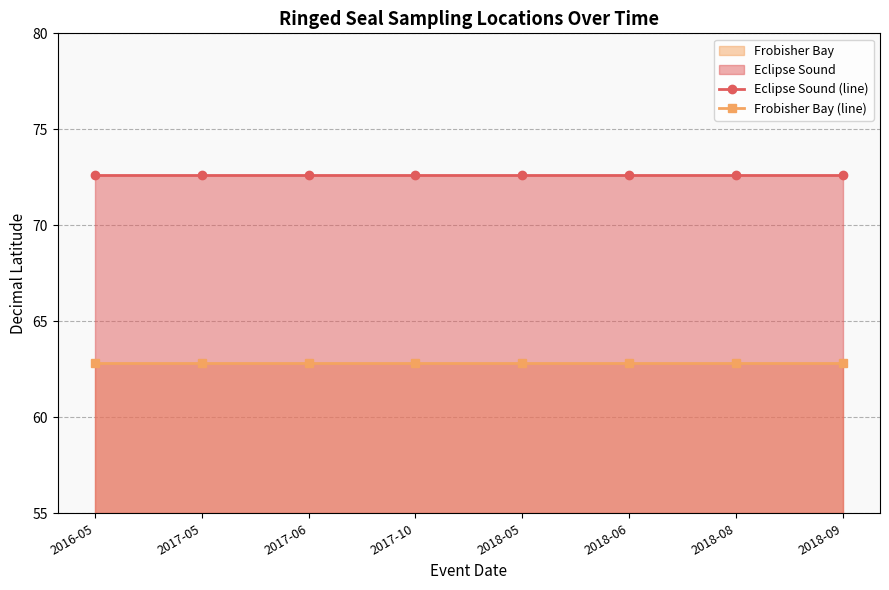

What position from the right is 2016-05?

8